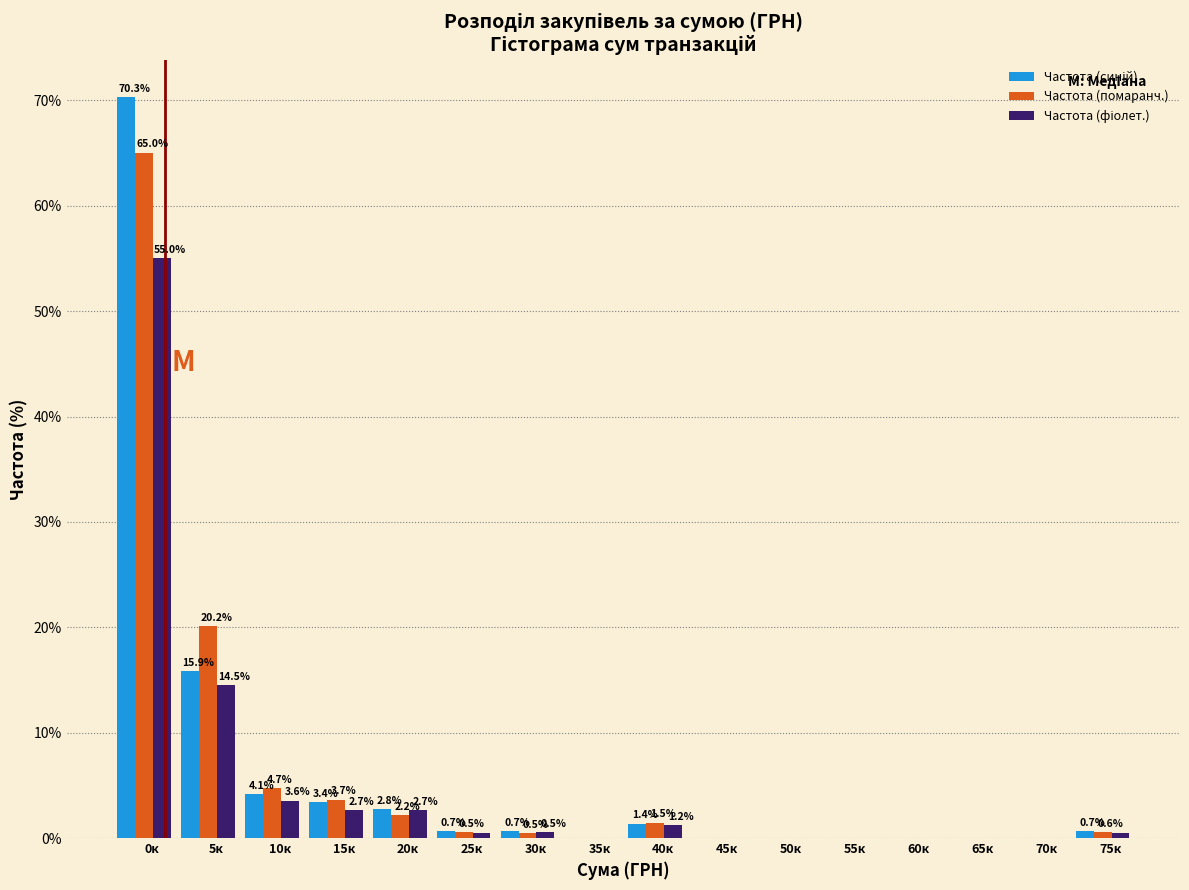

The value of Частота (помаранч.) at 10к is 4.7. True or false?

True